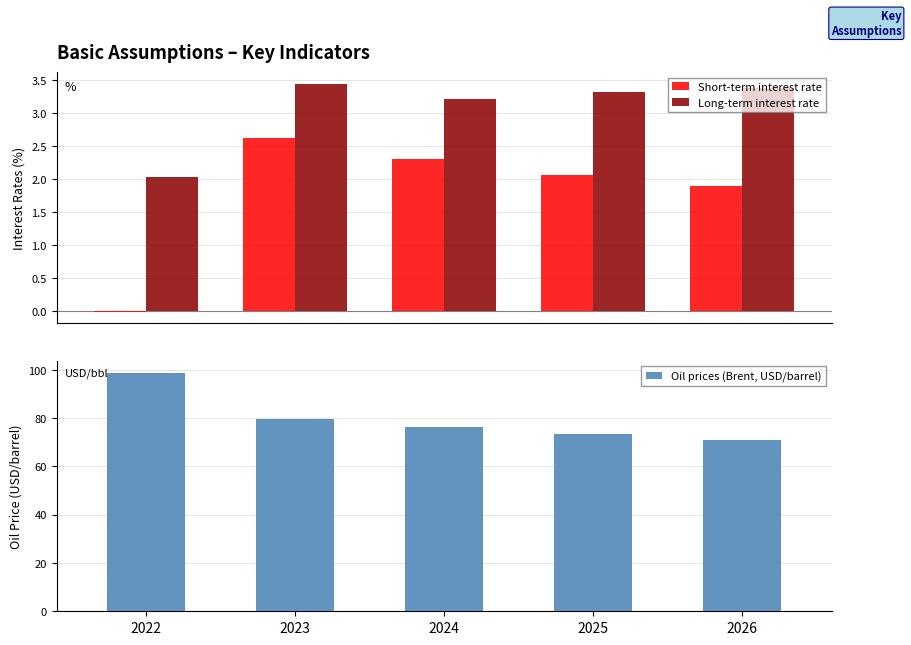

What is the sum of the Long-term interest rate values at 2025 and 2023?

6.8